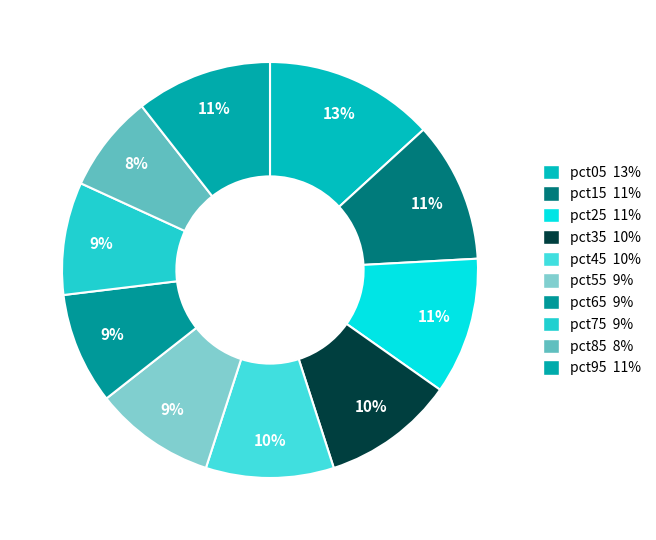

The pct75 slice represents 9% of the pie. True or false?

True